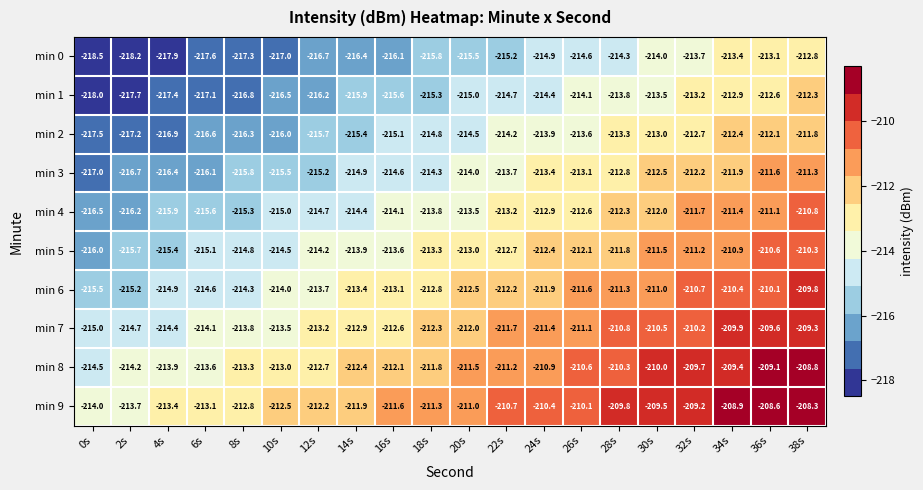

At which label does min 9 first exceed -211?

22s